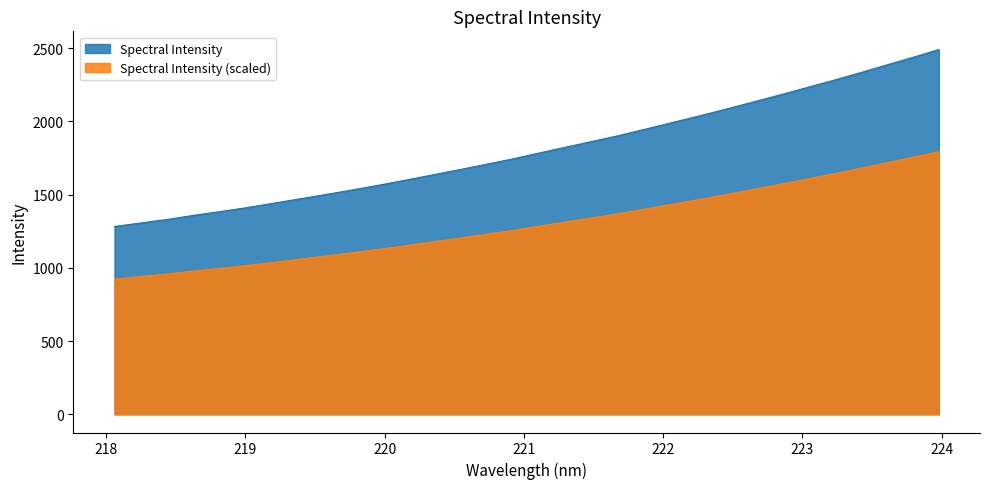

What is the greatest value displayed?

2490.4